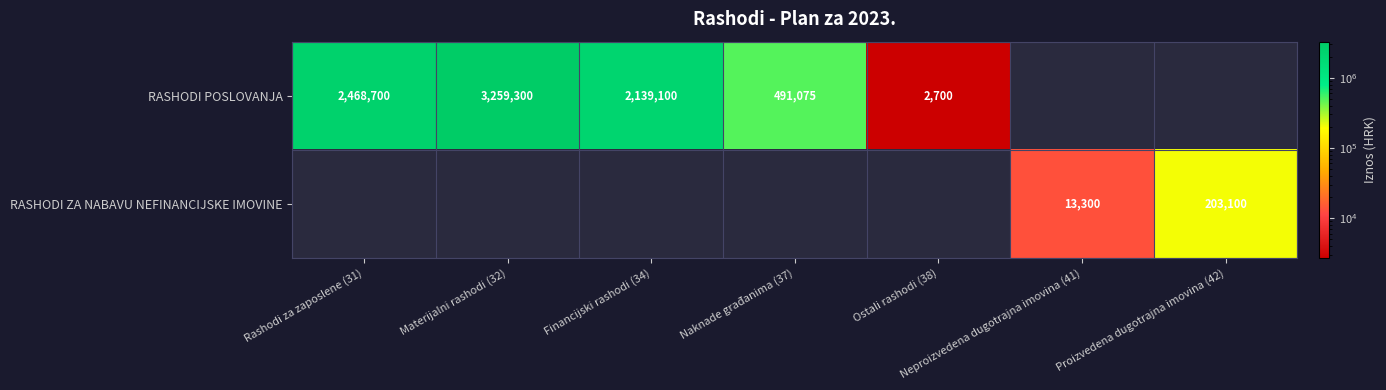

The RASHODI ZA NABAVU NEFINANCIJSKE IMOVINE series shows 326370 at Proizvedena dugotrajna imovina (42). True or false?

False